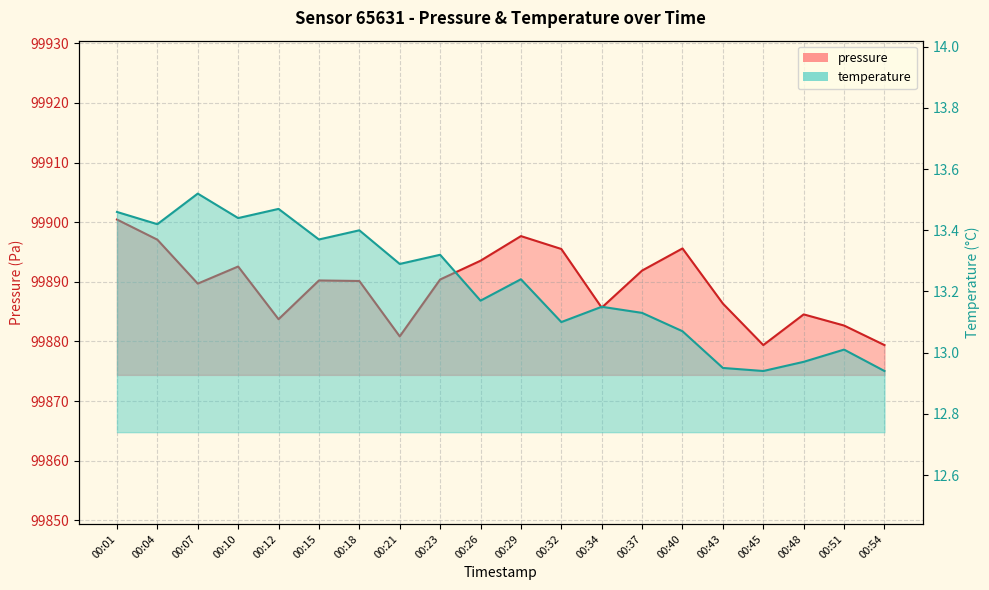

Reading left to right, extract all data points from this chart.

pressure: 99900.4	99897.1	99889.7	99892.6	99883.7	99890.2	99890.1	99880.8	99890.4	99893.5	99897.7	99895.5	99885.7	99891.9	99895.6	99886.3	99879.4	99884.5	99882.7	99879.4
temperature: 13.5	13.4	13.5	13.4	13.5	13.4	13.4	13.3	13.3	13.2	13.2	13.1	13.2	13.1	13.1	12.9	12.9	13.0	13.0	12.9